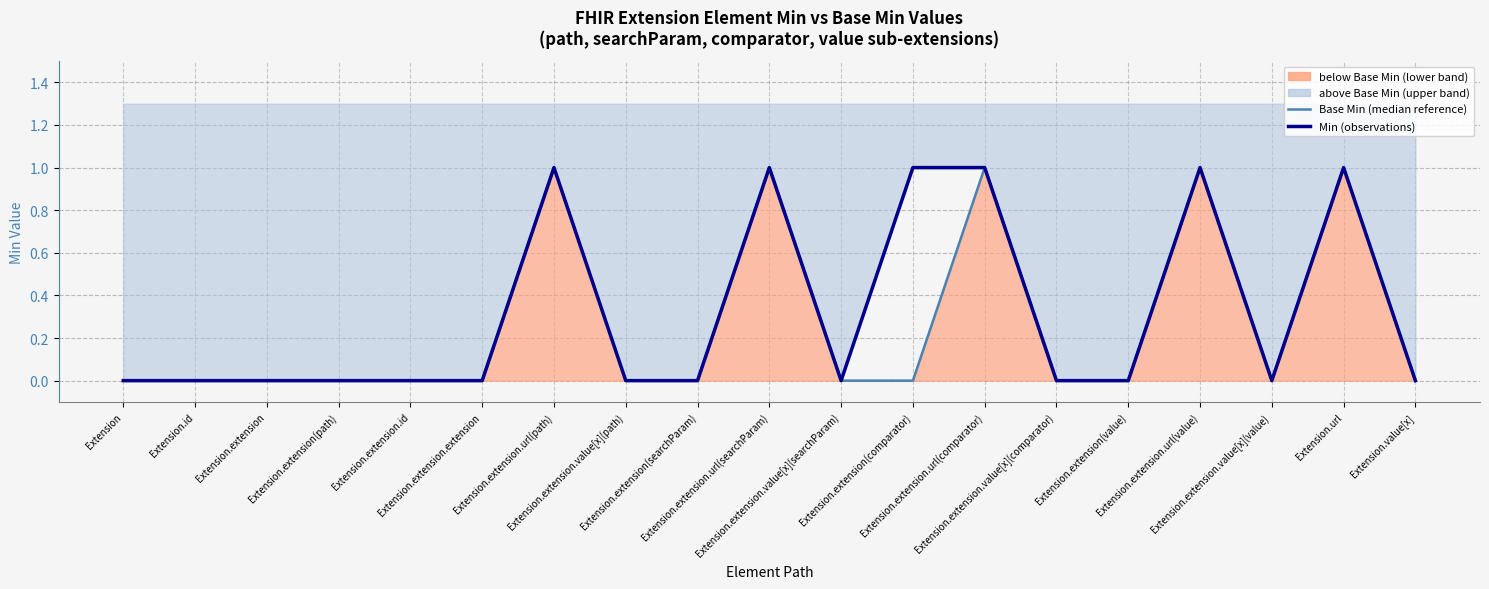

Is the value of Min (observations) at Extension.extension.value[x](path) greater than the value of Base Min (median reference) at Extension.id?

No